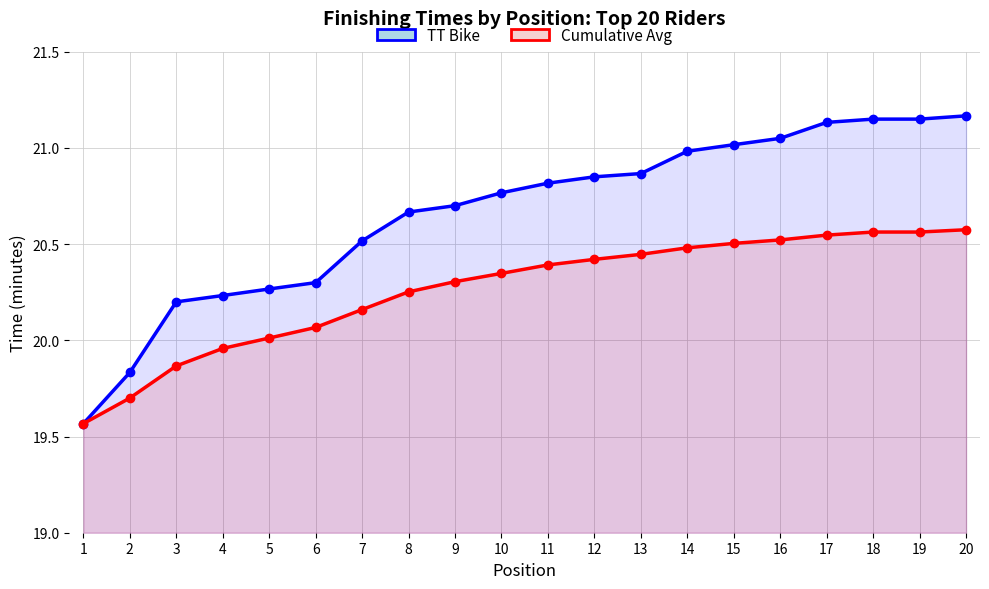

Is the value of Cumulative Avg at 5 greater than the value of TT Bike at 14?

No